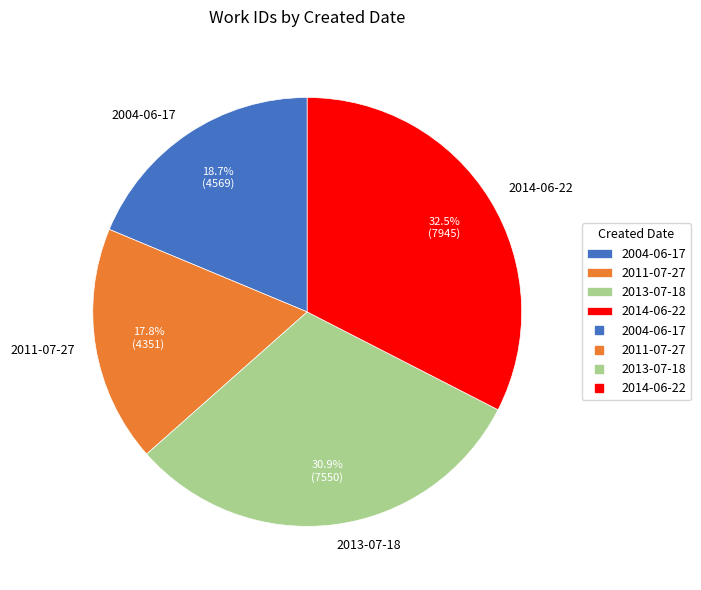

To the nearest percent, what is the combined percentage of 2011-07-27 and 2004-06-17?

37%